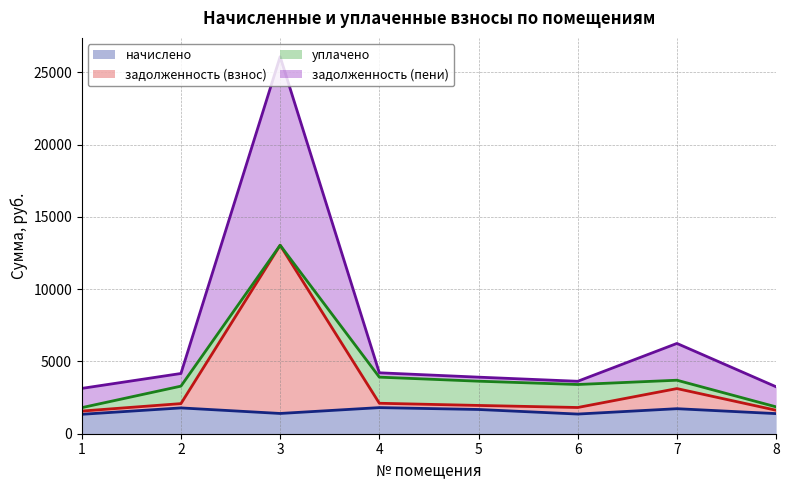

Is it true that задолженность (пени) equals 6818.9 at 4?

False